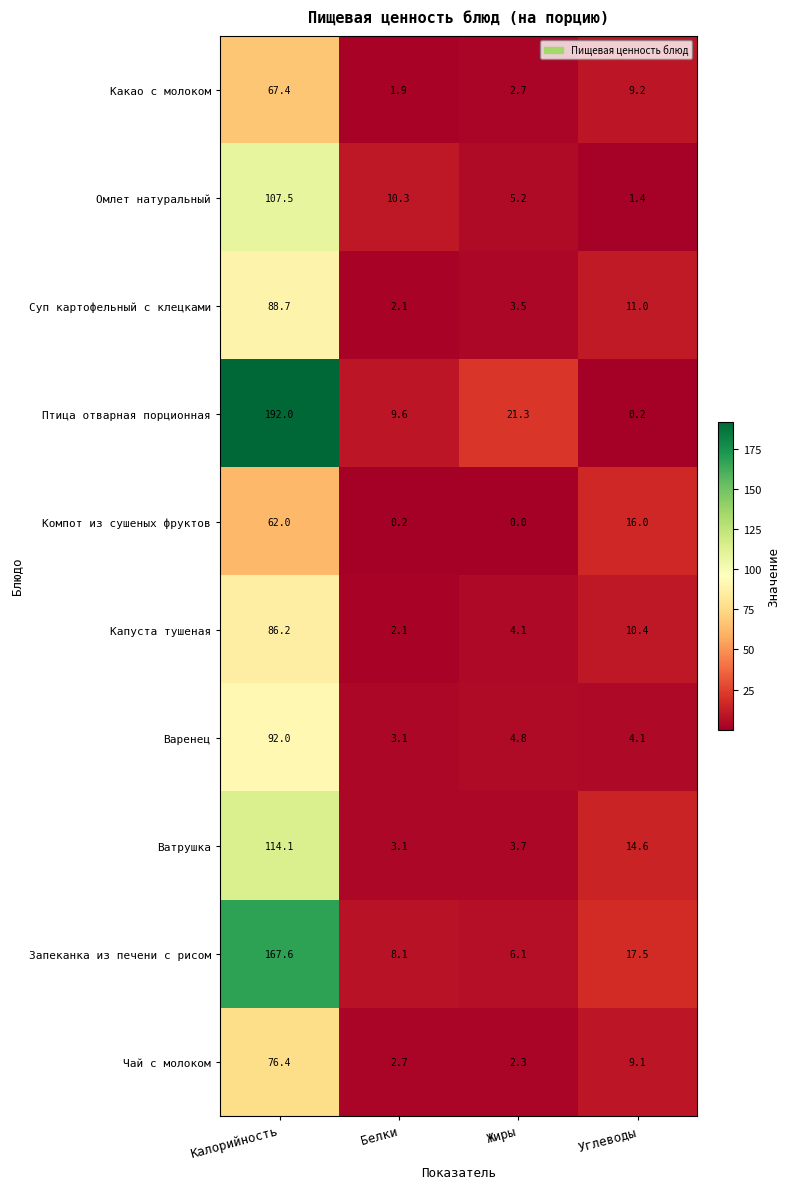

What is the sum of the Запеканка из печени с рисом values at Калорийность and Жиры?

173.7